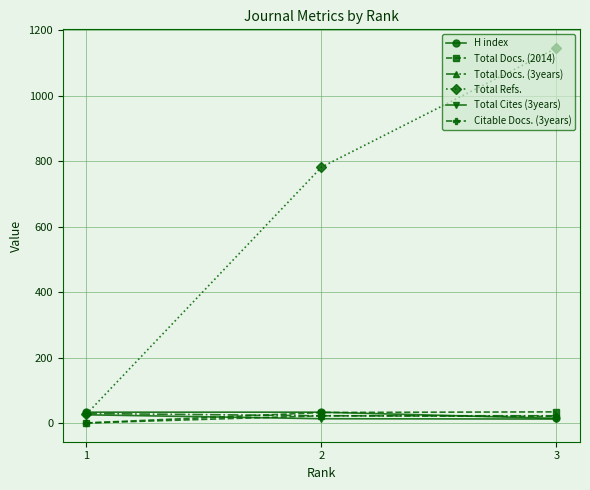

At which category is the sum across all series the highest?

3